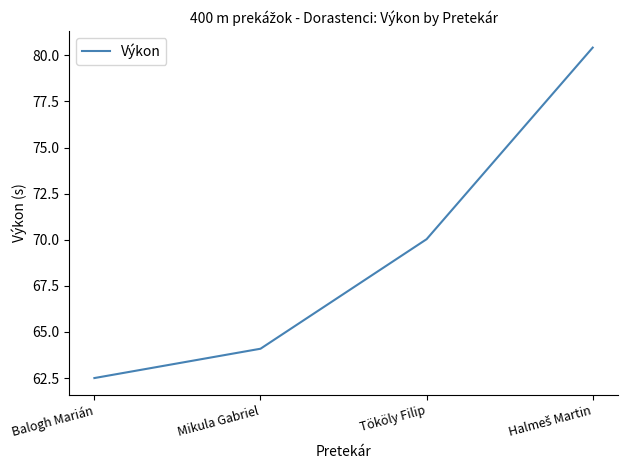

Reading left to right, list all the values displayed in this chart.

62.5	64.1	70.0	80.4